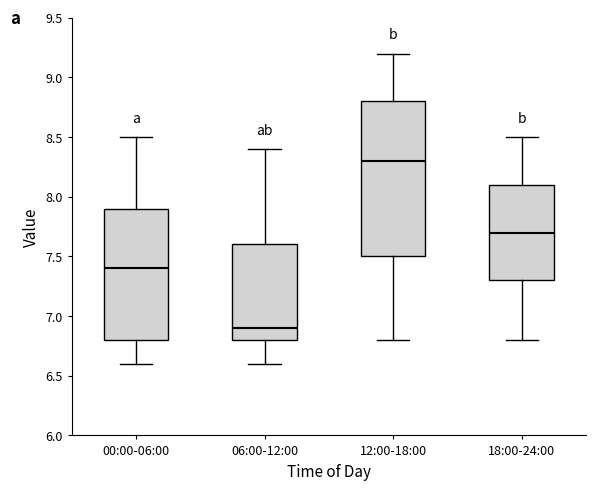

Where is the lower edge of the box for 12:00-18:00 on the y-axis? The values are not printed on the chart, so give them approximately, as read against the axis.

7.5